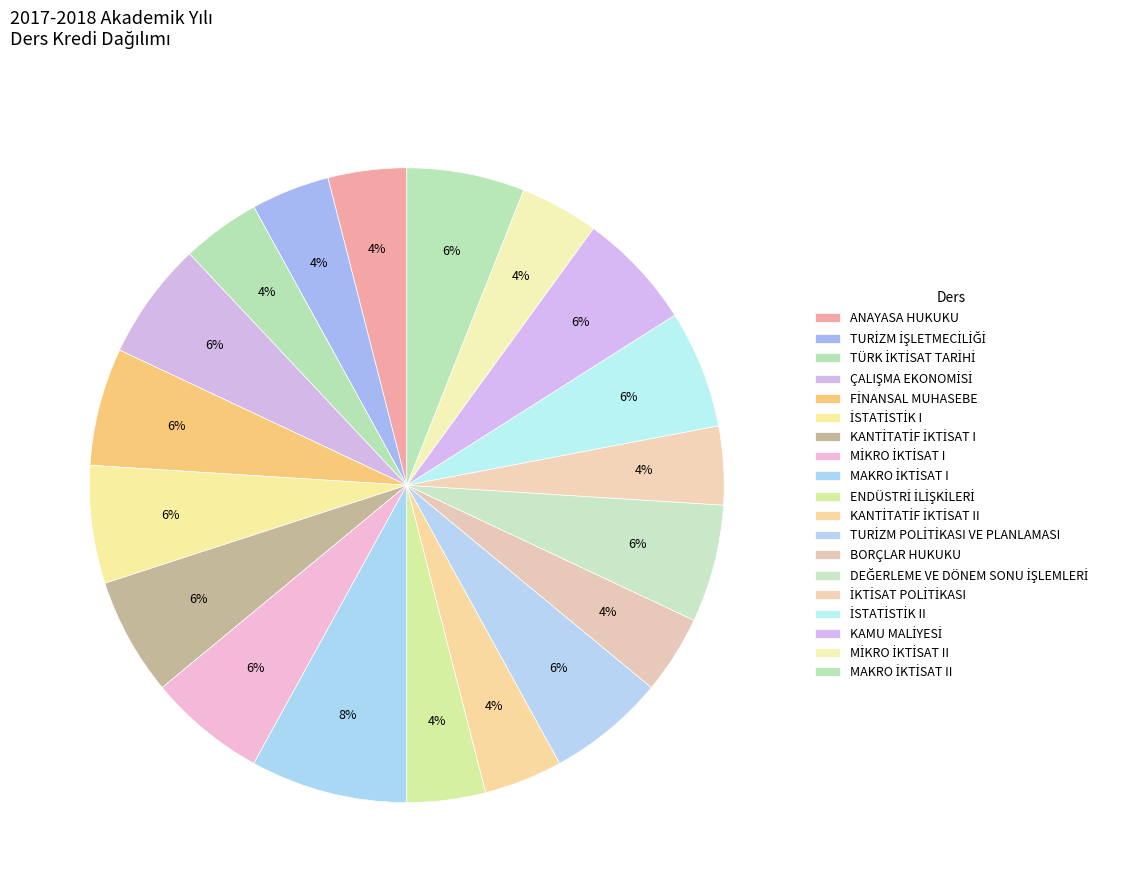

Which has a higher value, KANTİTATİF İKTİSAT II or DEĞERLEME VE DÖNEM SONU İŞLEMLERİ?

DEĞERLEME VE DÖNEM SONU İŞLEMLERİ